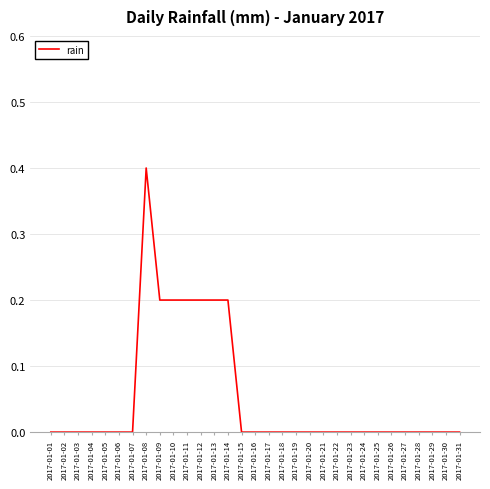

The chart shows a value of -0.2 at 2017-01-23. True or false?

False